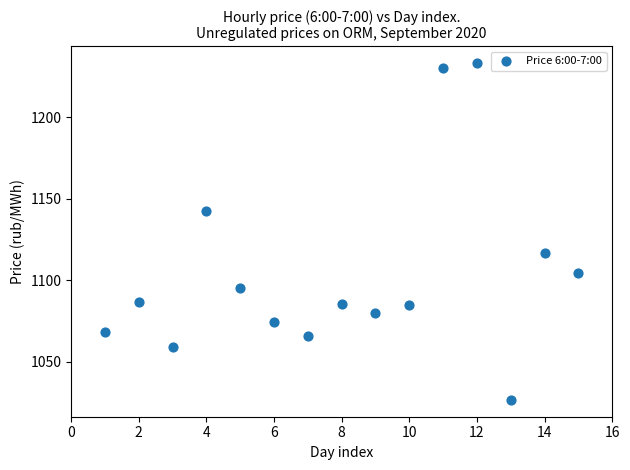

What is the range of X values (max minus min)?

14.0